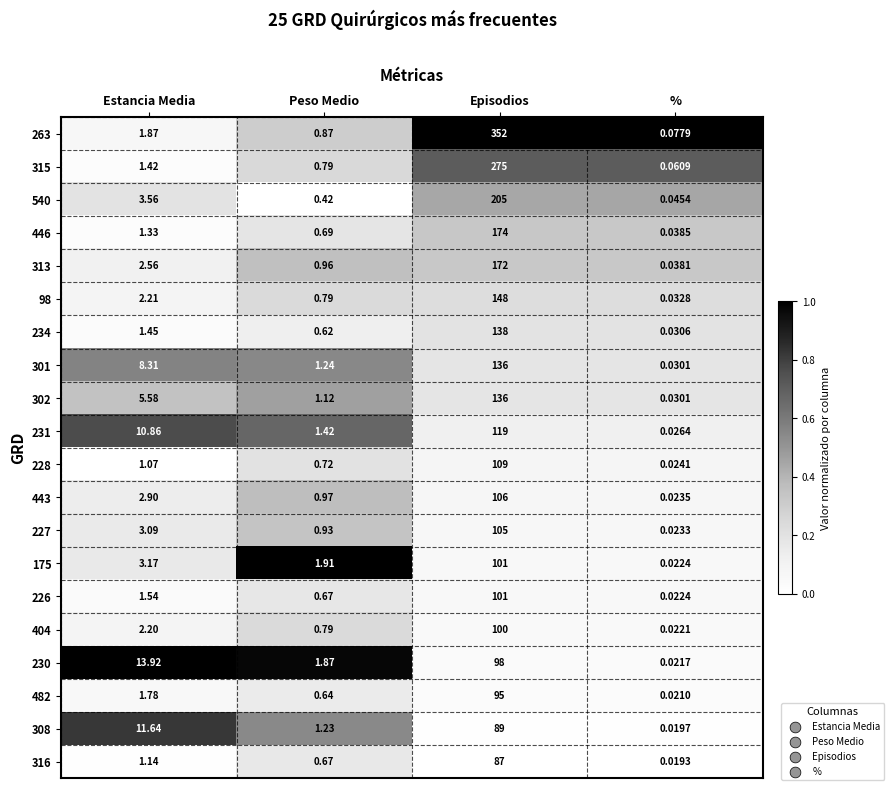

Which category has the highest value in the 228 series?

Episodios